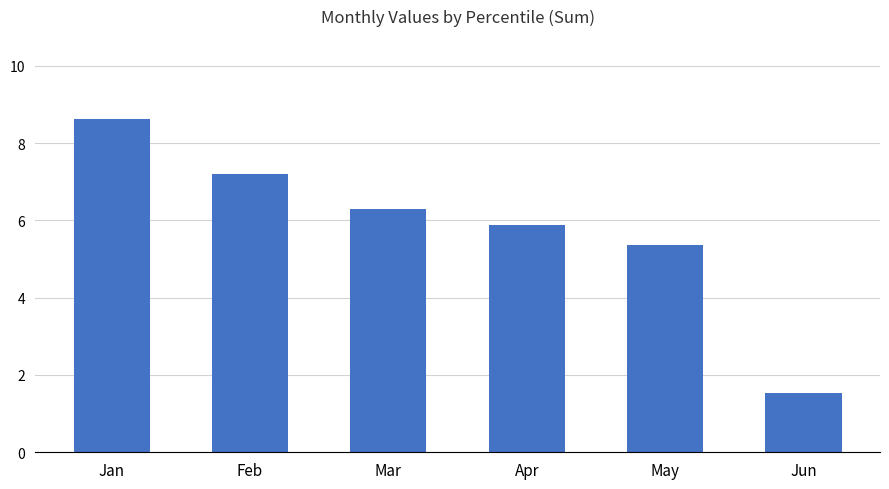

List the labels in order of value, largest first.

Jan, Feb, Mar, Apr, May, Jun